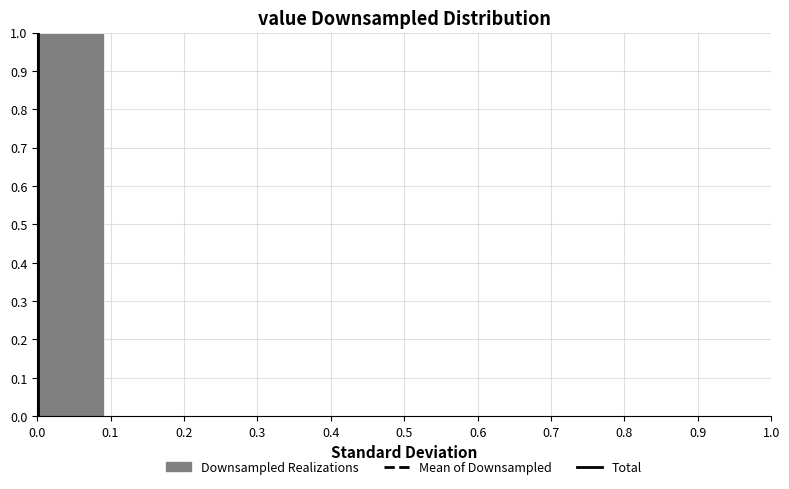

How tall is the bar that spans 0.00 to 0.09 on the x-axis? Neither the bar edges nor the heights are printed on the chart, so give them approximately, as read against the axes.

1